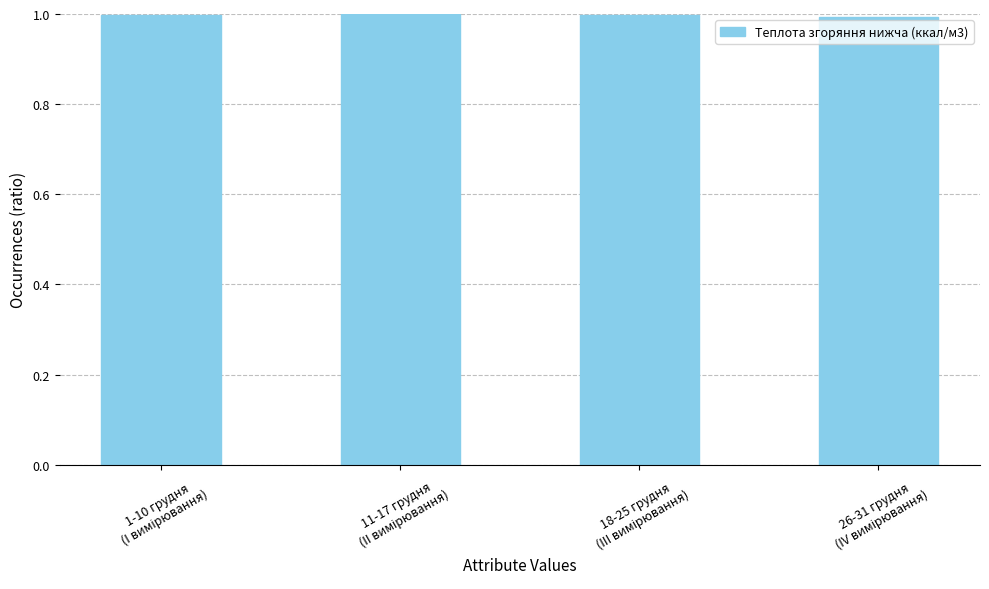

Reading left to right, what are all the values shown in this chart?

1.0	1.0	1.0	1.0